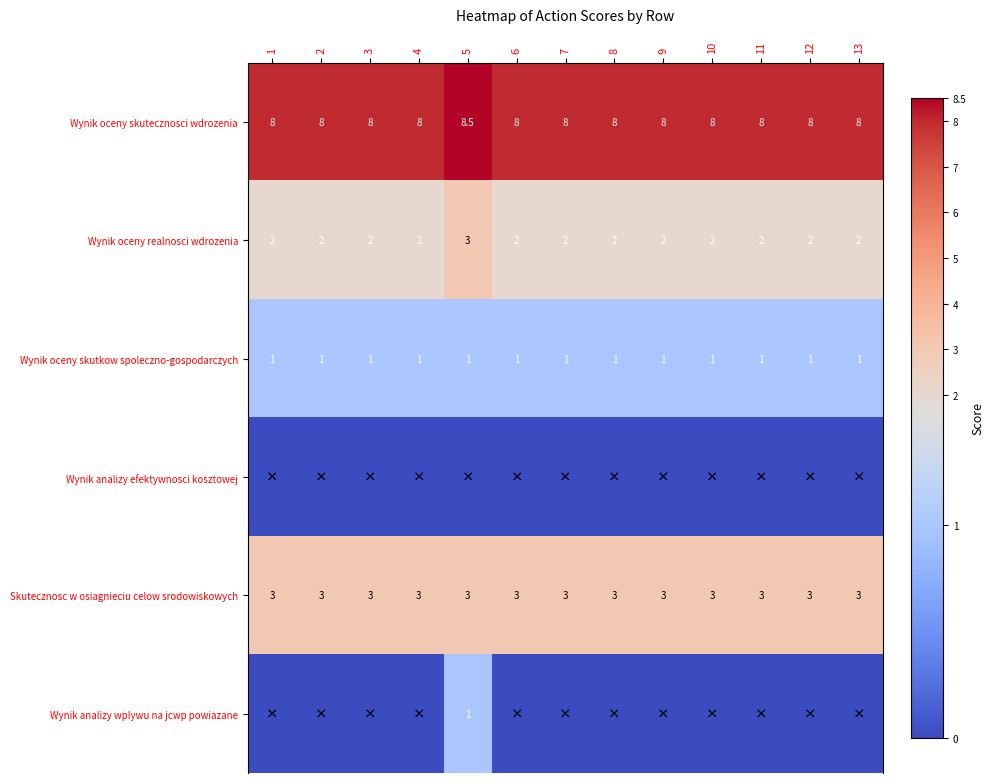

Which has a higher value, 2 or 3?

2